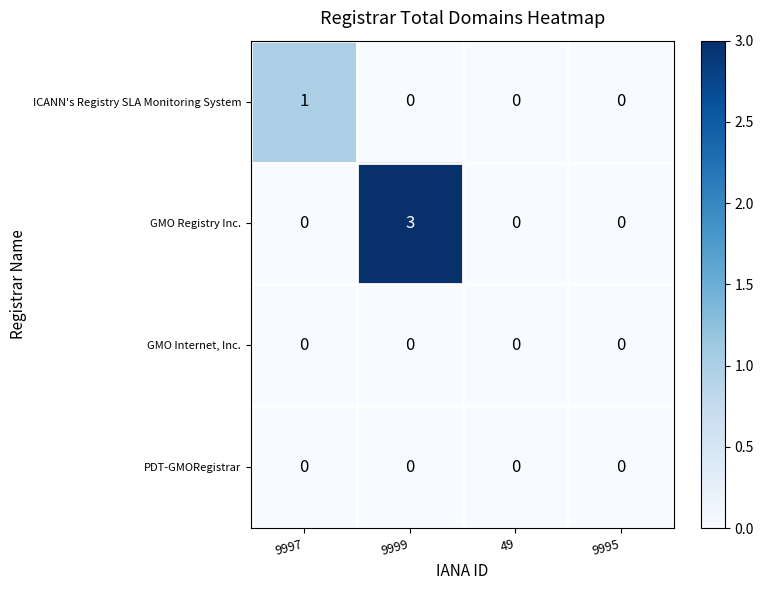

True or false: GMO Registry Inc. has a value of 1 at 9995.

False